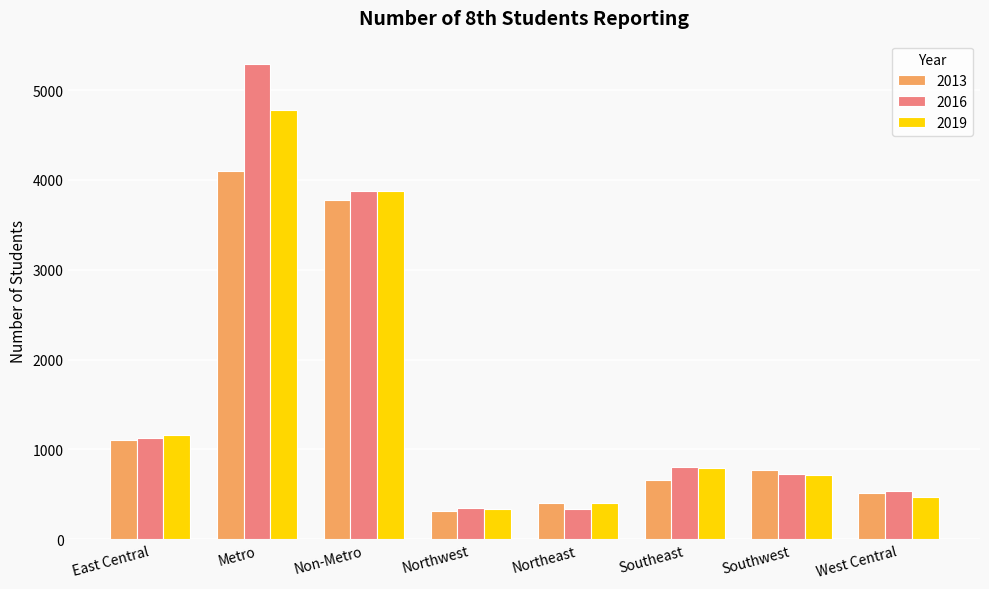

The 2019 series shows 3878 at Non-Metro. True or false?

True